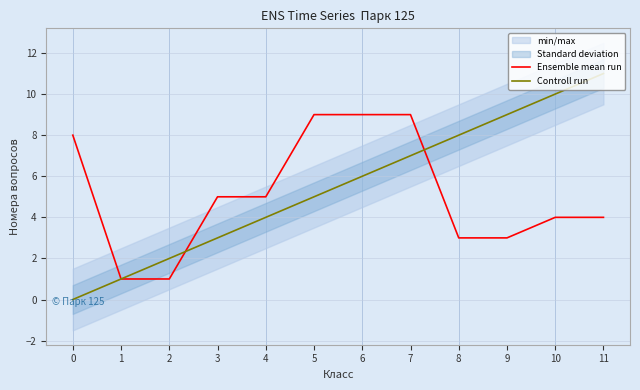

How many values in the Ensemble mean run series are below 5?

6